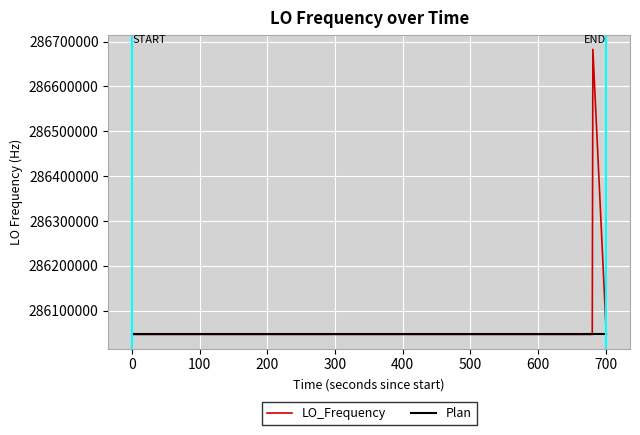

Rank the series by their maximum value, from lowest to highest.

Plan, LO_Frequency